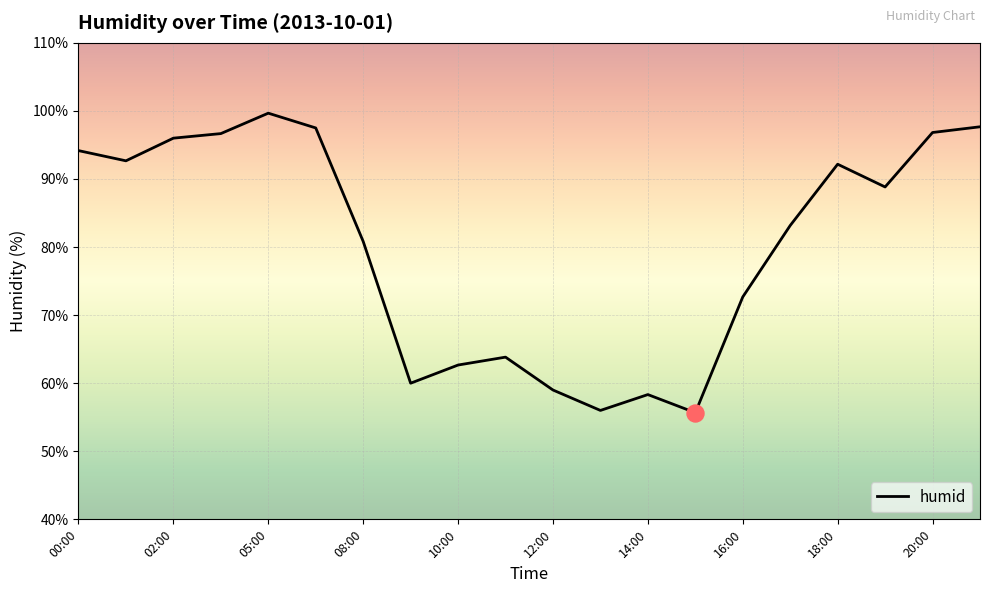

What is the smallest value displayed?

55.7